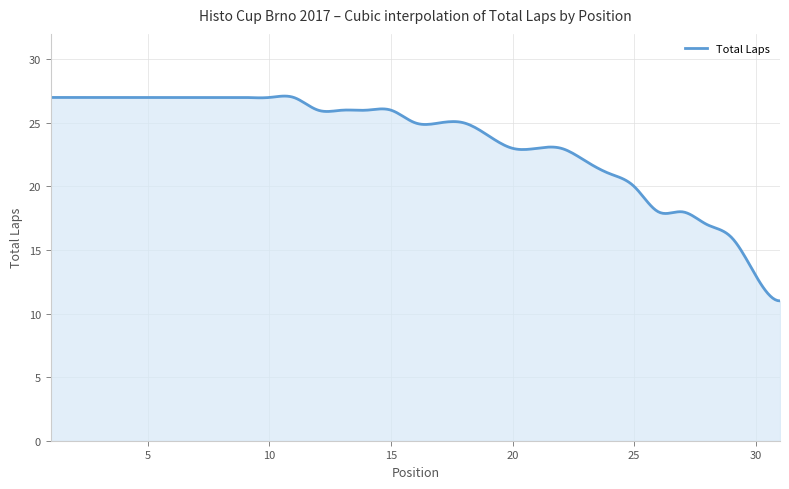

Count the number of categories in the chart.

300